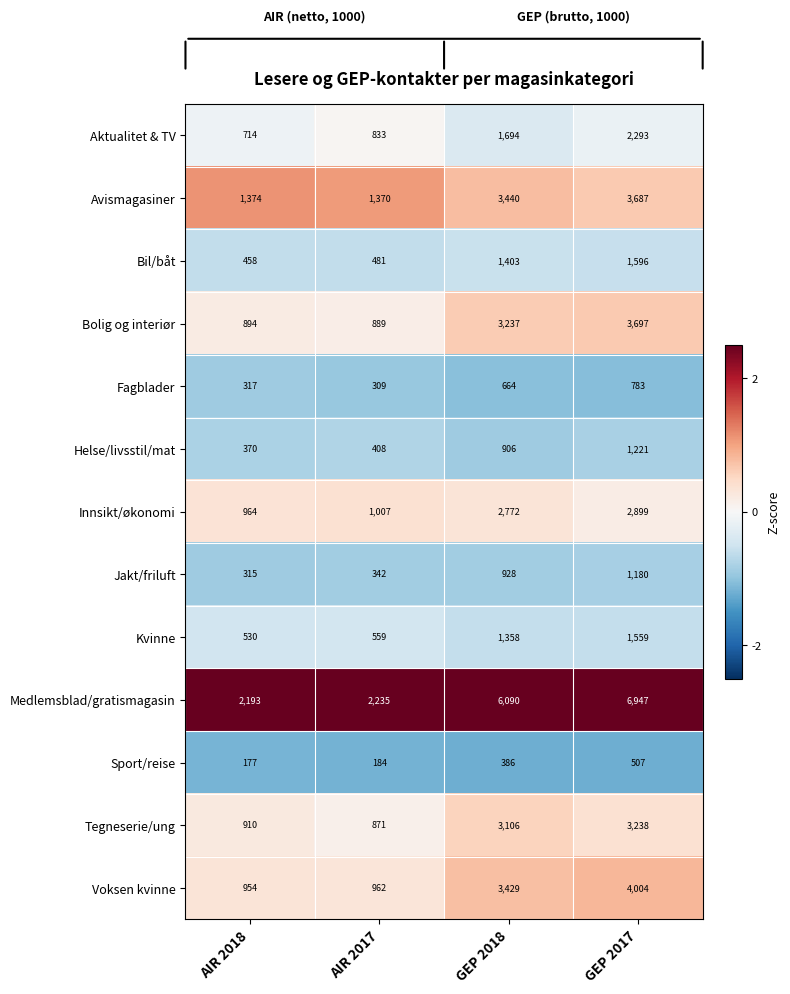

The Jakt/friluft series shows 425 at AIR 2018. True or false?

False